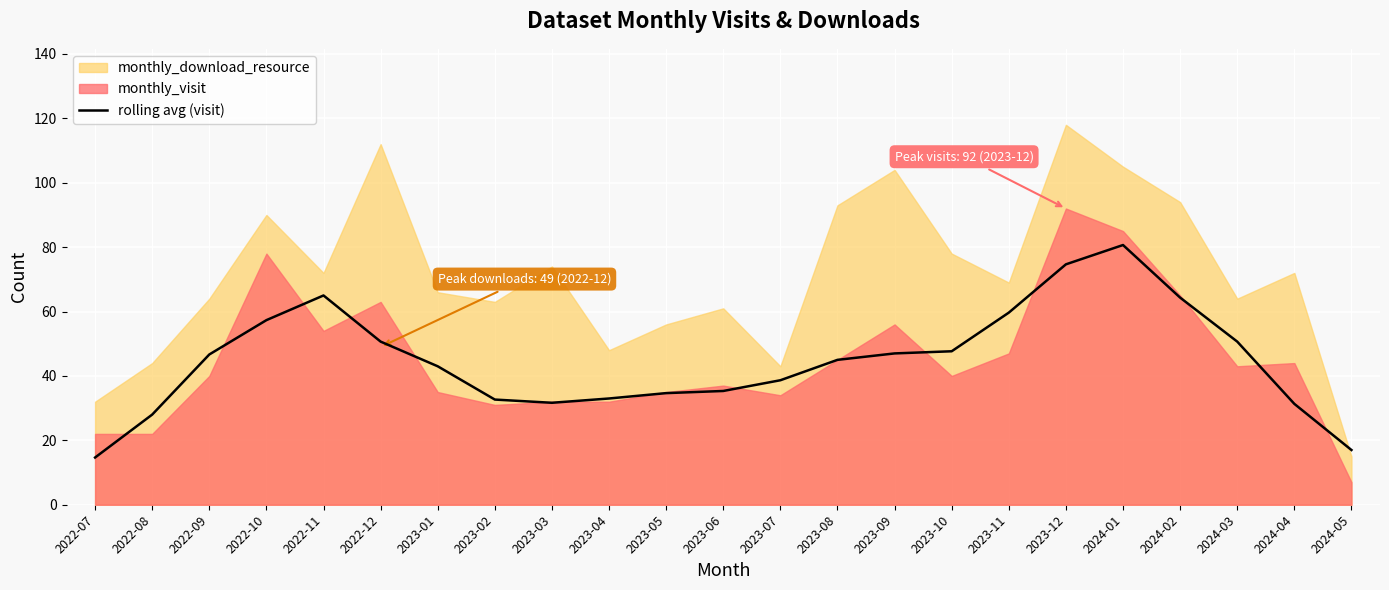

Which has a higher value, 2022-07 or 2022-12?

2022-12